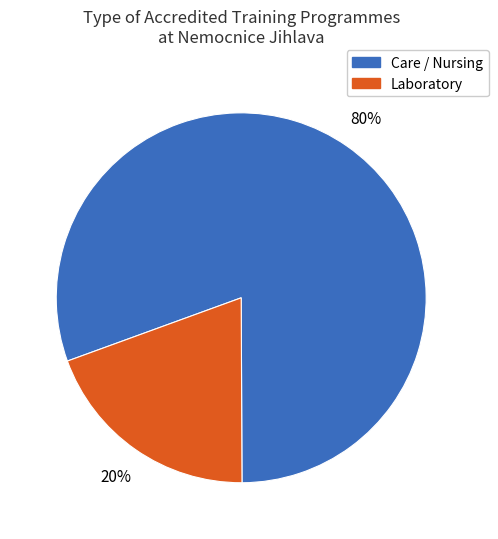

Does any single category account for the majority?

Yes